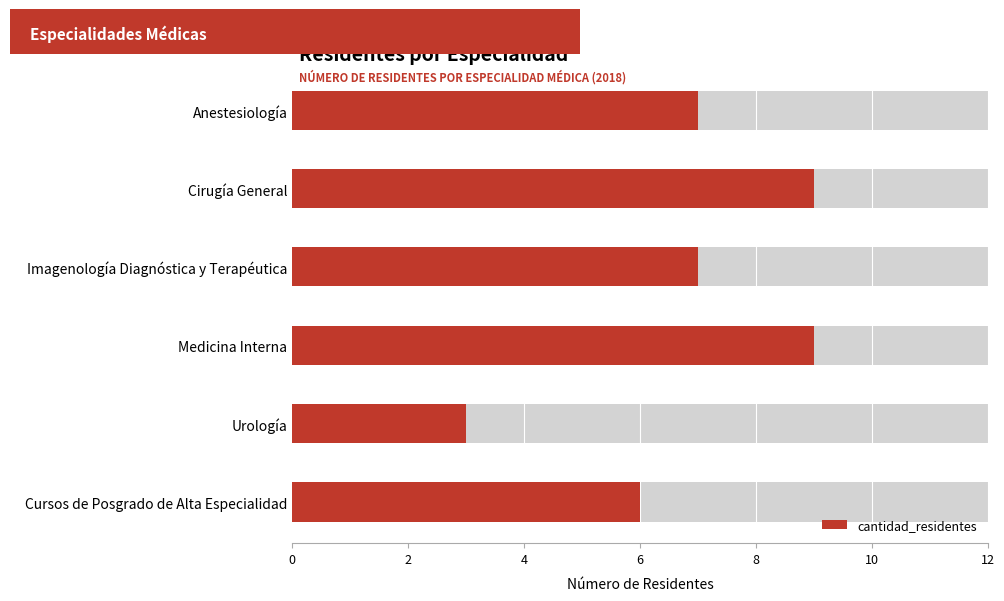

Reading left to right, extract all data points from this chart.

7	9	7	9	3	6